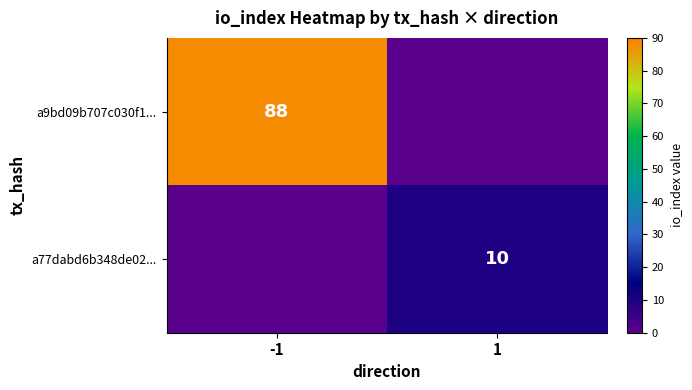

The value of a9bd09b707c030f1... at -1 is 88. True or false?

True